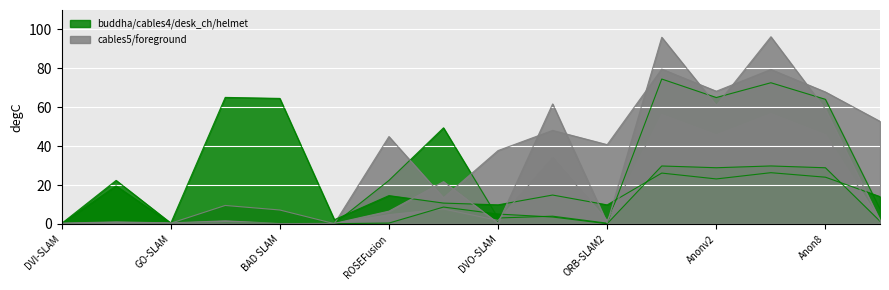

Which series changed the most between GO-SLAM and ROSEFusion?

cables 4